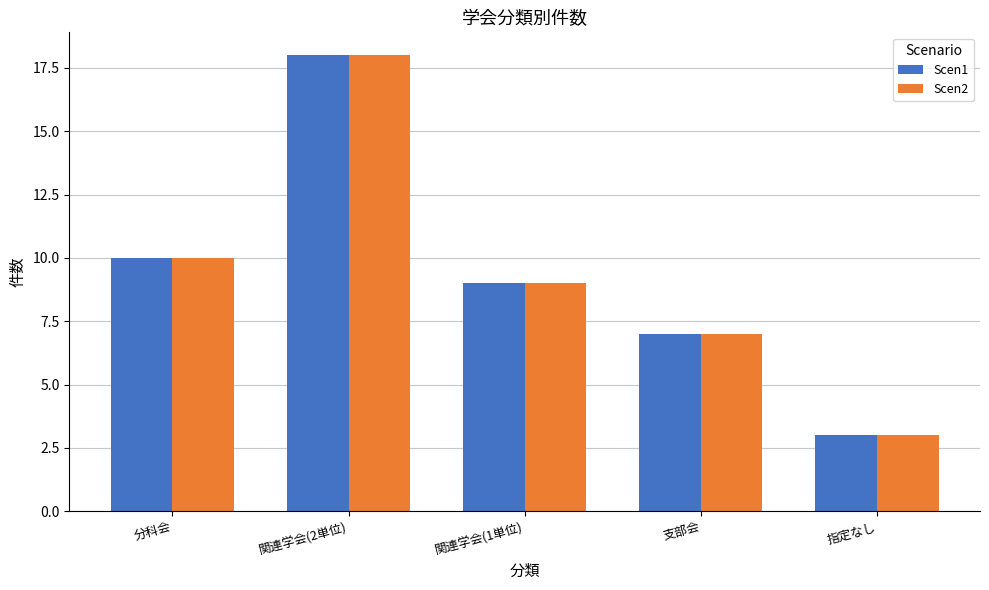

The value of Scen1 at 関連学会(2単位) is 18. True or false?

True